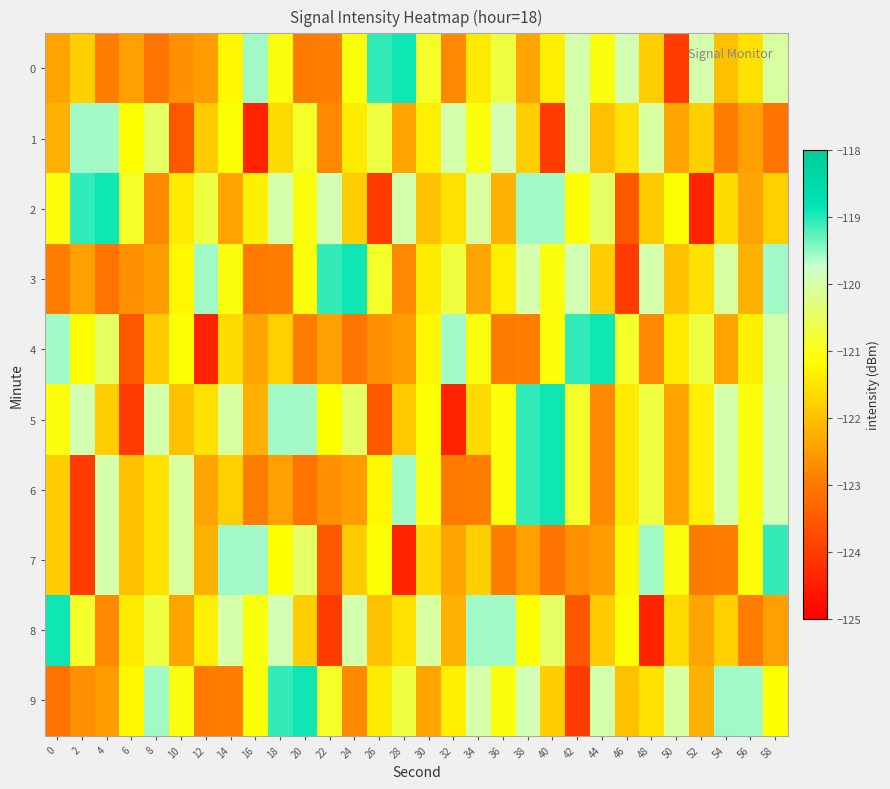

Count the number of data series in this chart.

10